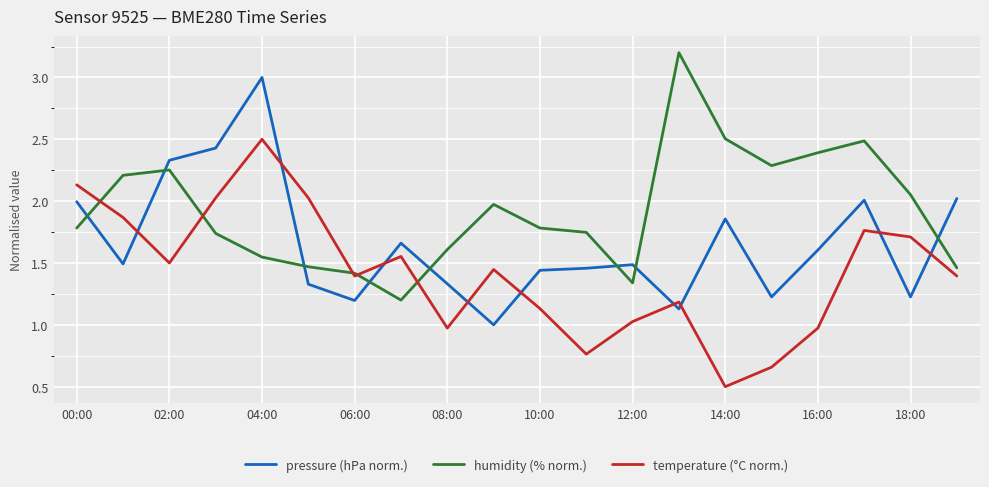

What is the difference between the maximum and minimum values in the humidity (% norm.) series?

2.0